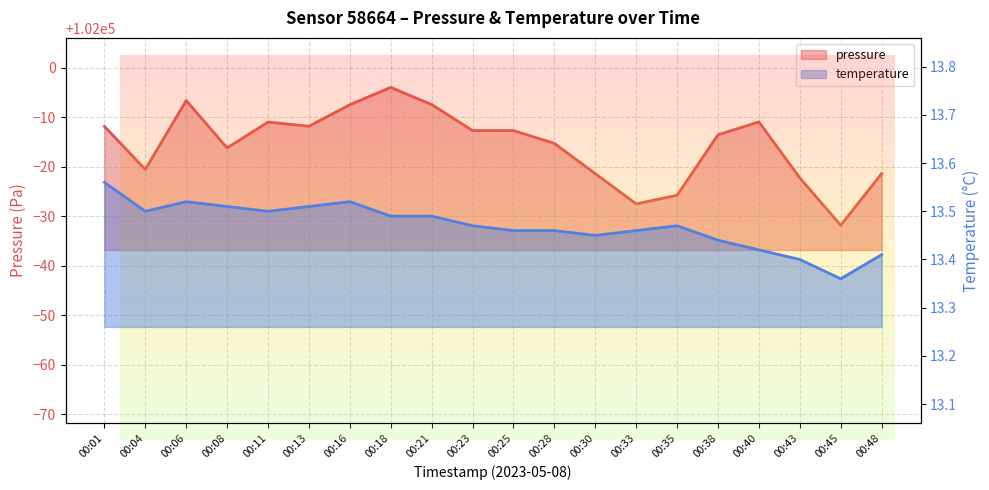

What is the total value across all series at 00:04?

101992.9